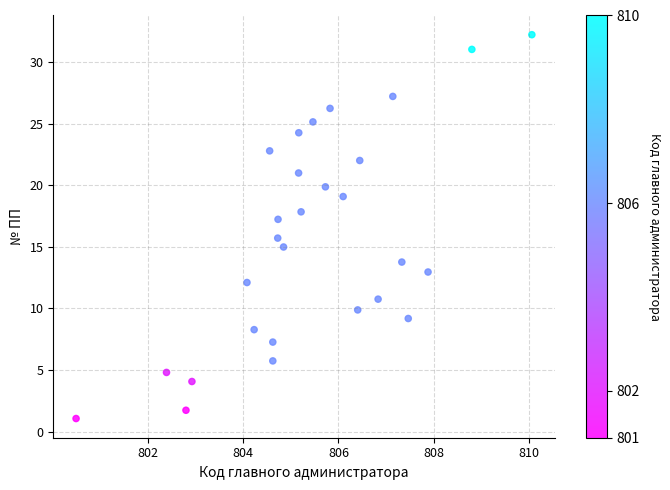

What is the range of X values (max minus min)?

9.6